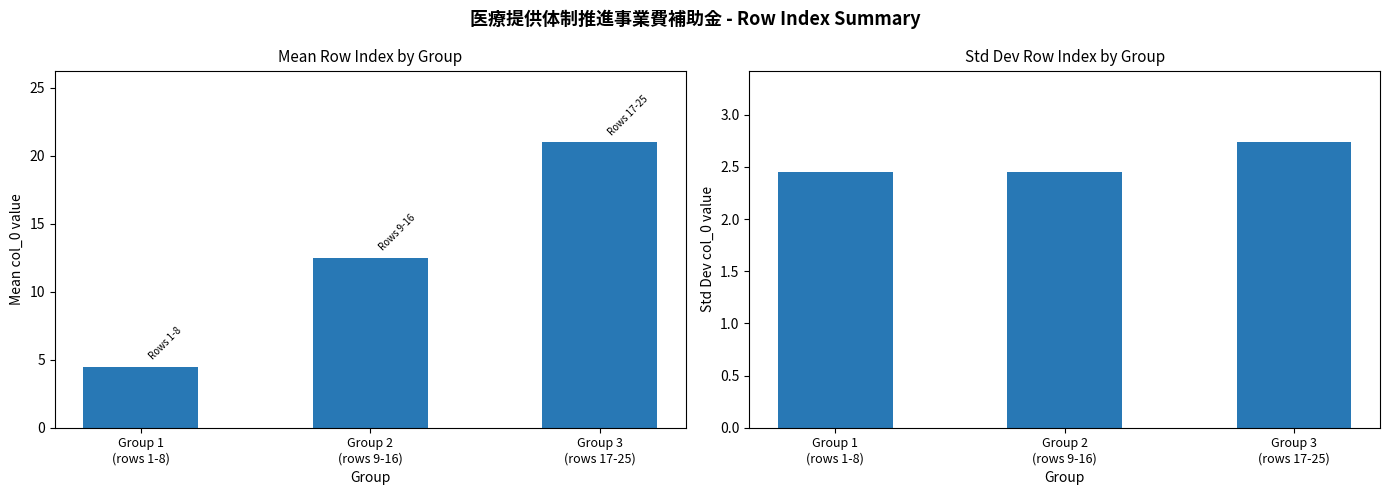

What is the value of the Mean col_0 bar at the 2nd from the left?

12.5